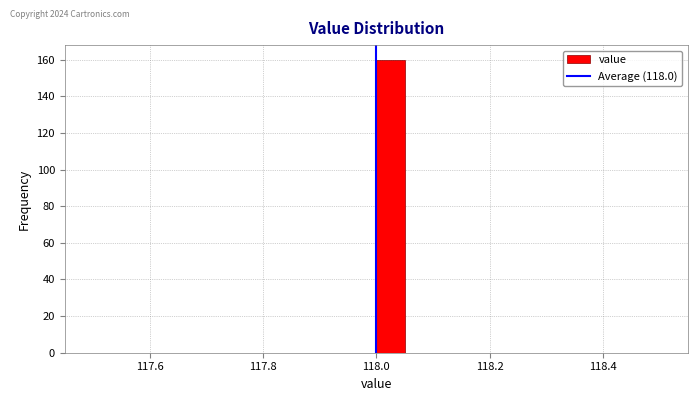

Around what value on the x-axis is the tallest bar? Give the approximate position of its centre, as read against the axis.

118.02